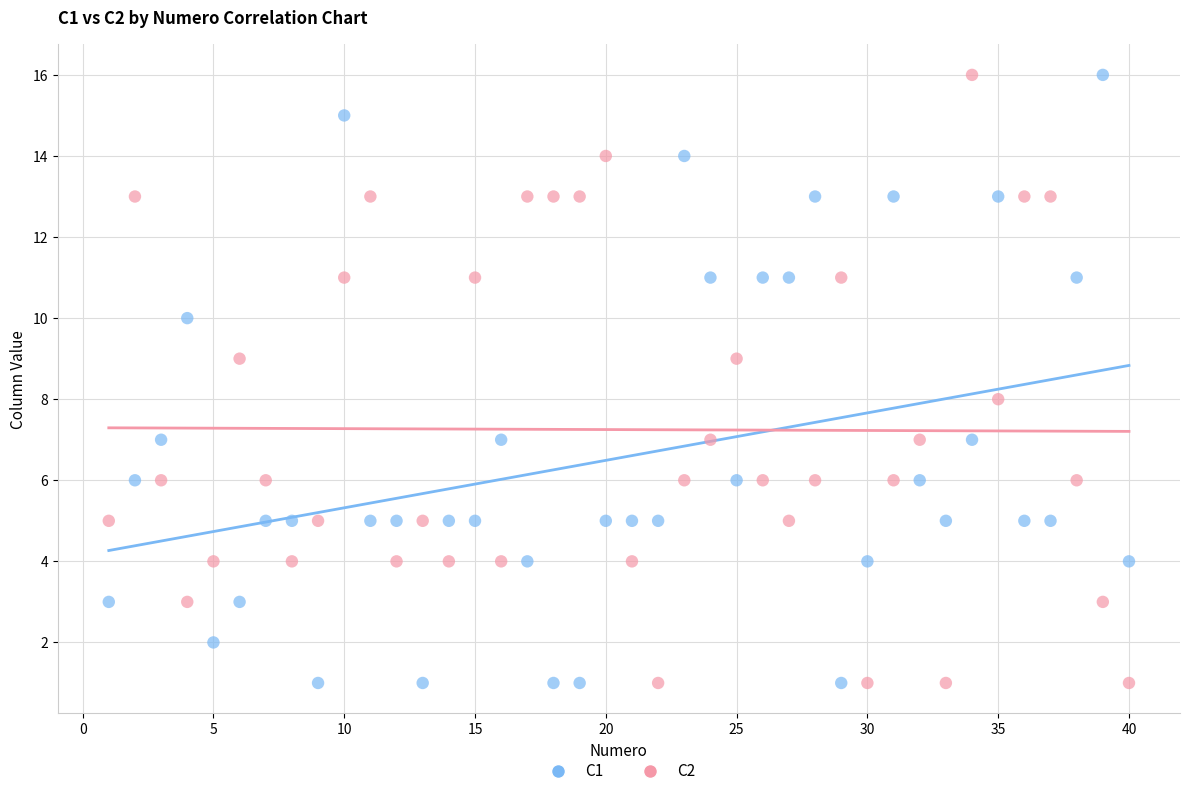

What is the X range (max minus min) for the scatter plot?

39